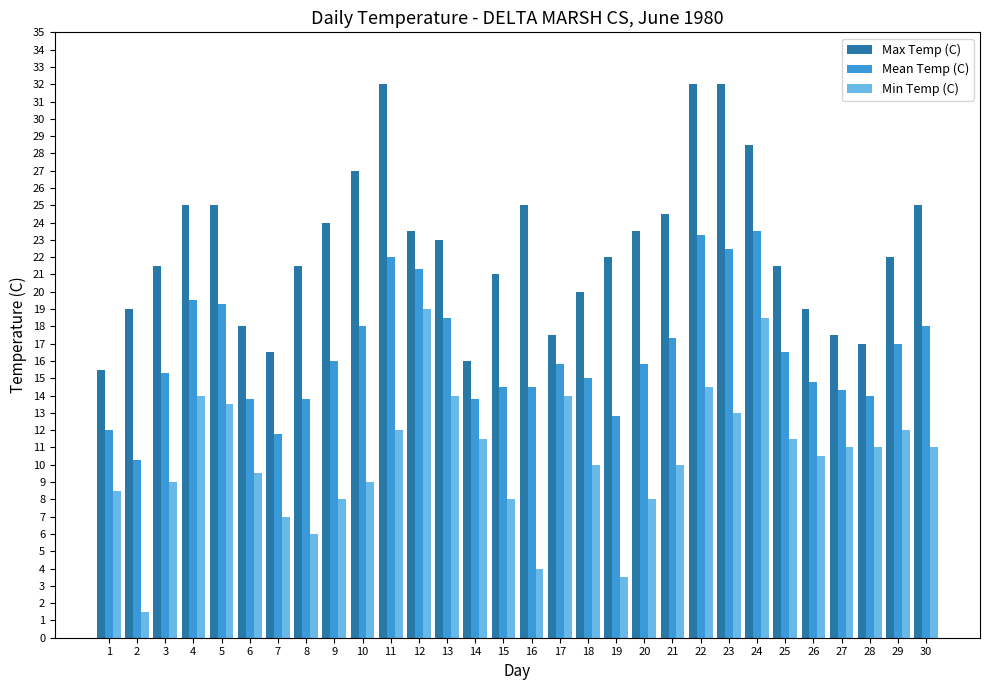

How many bars are there in each group?

3